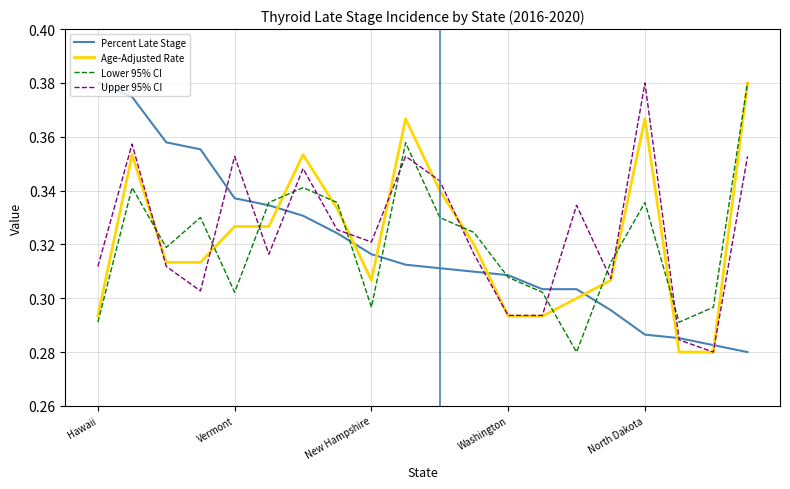

How many distinct data groups are displayed?

4